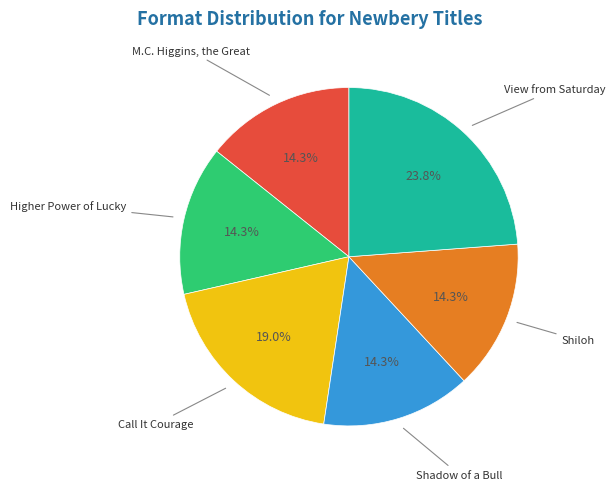

To the nearest percent, what portion does Higher Power of Lucky represent?

14%